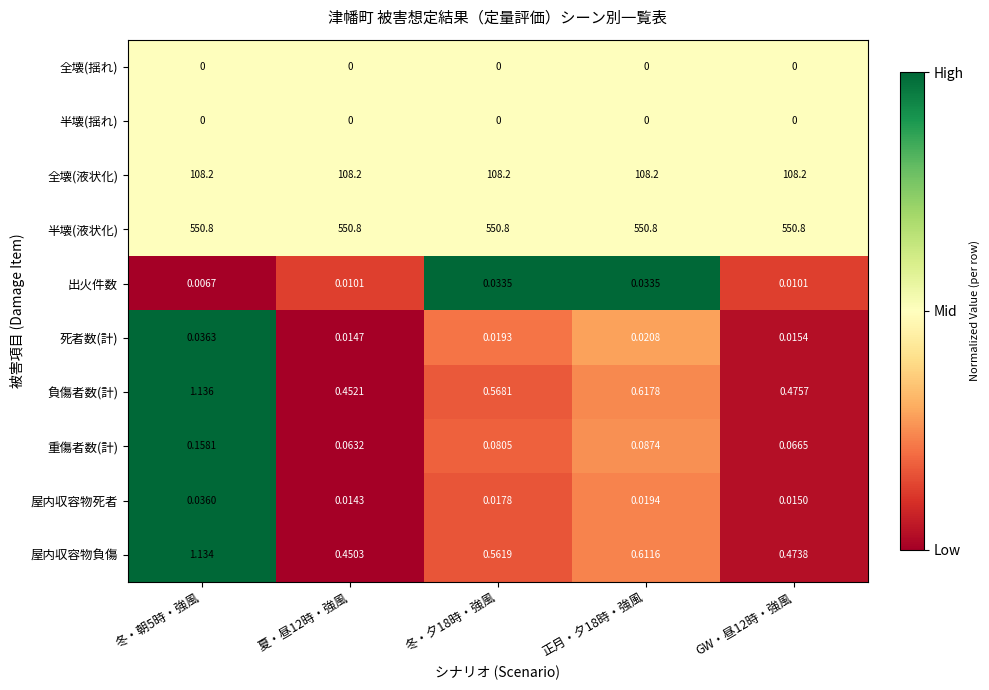

What is the greatest value displayed?

550.8